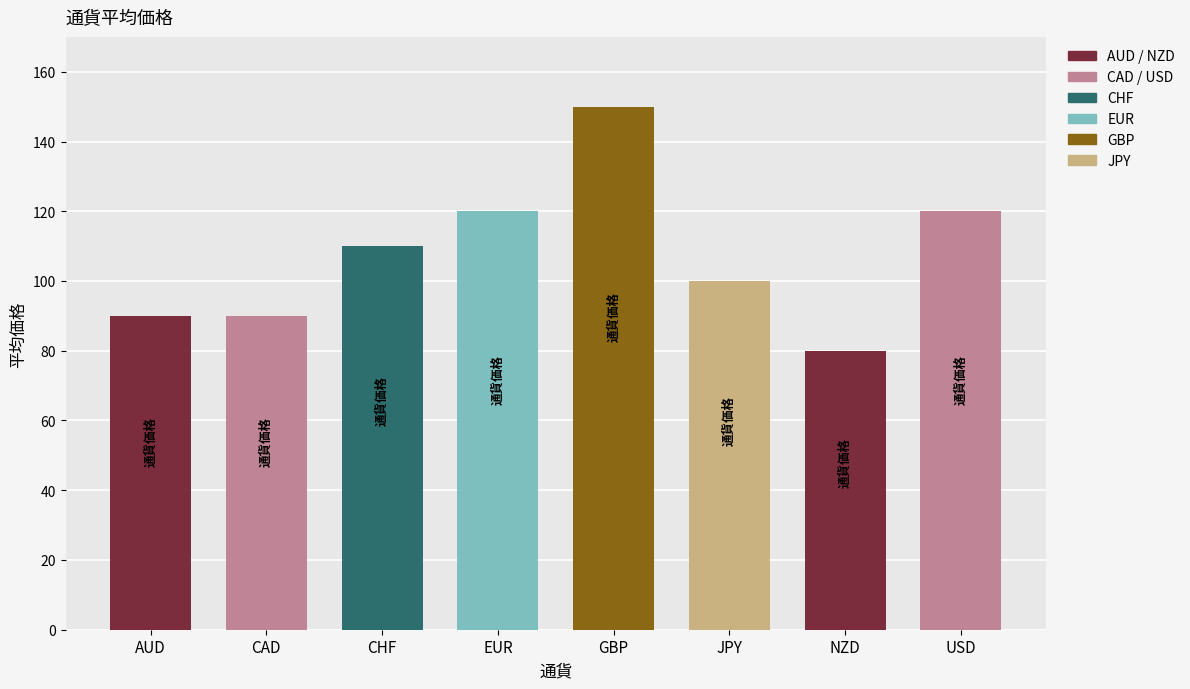

Count the values in the range 90 to 120.

6